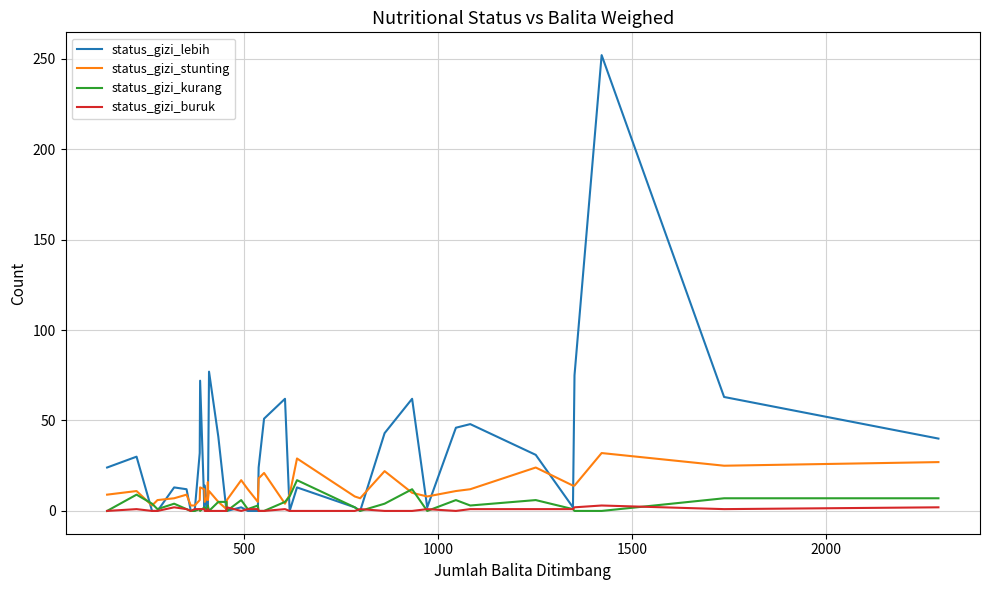

Is the value of status_gizi_lebih at 8 greater than the value of status_gizi_buruk at 33?

Yes